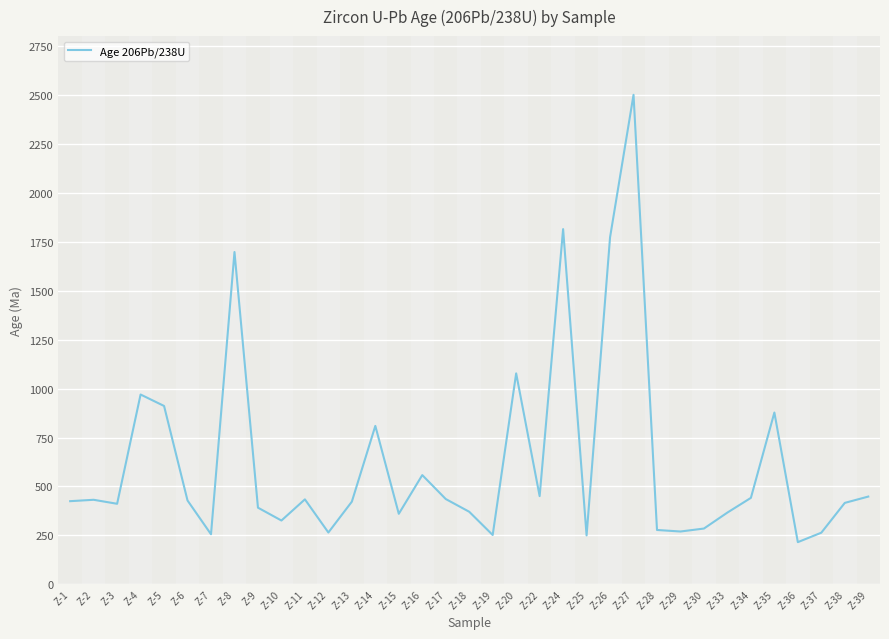

Between Z-35 and Z-20, which is larger?

Z-20